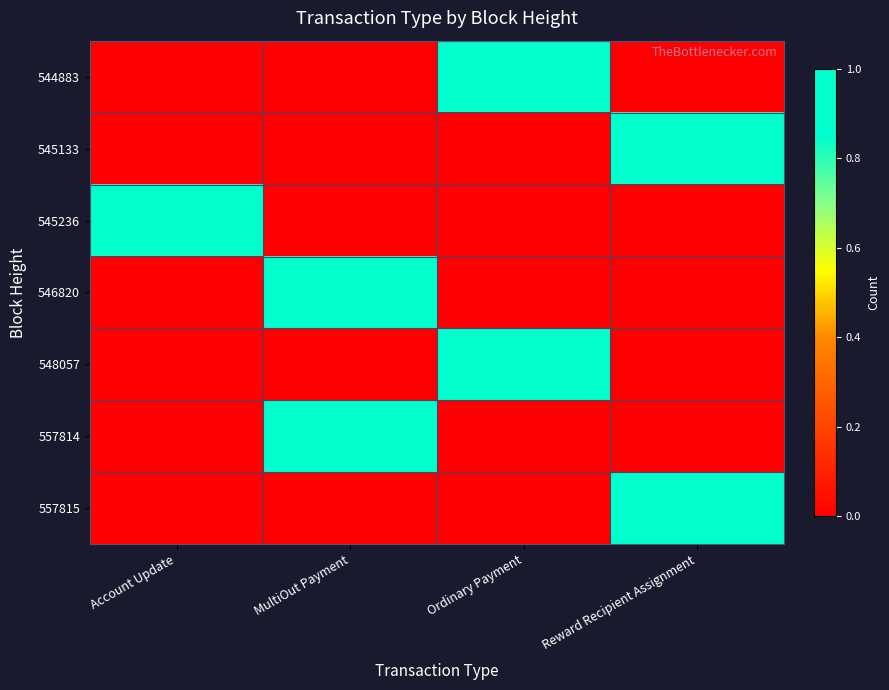

Between MultiOut Payment and Account Update, which is larger?

MultiOut Payment